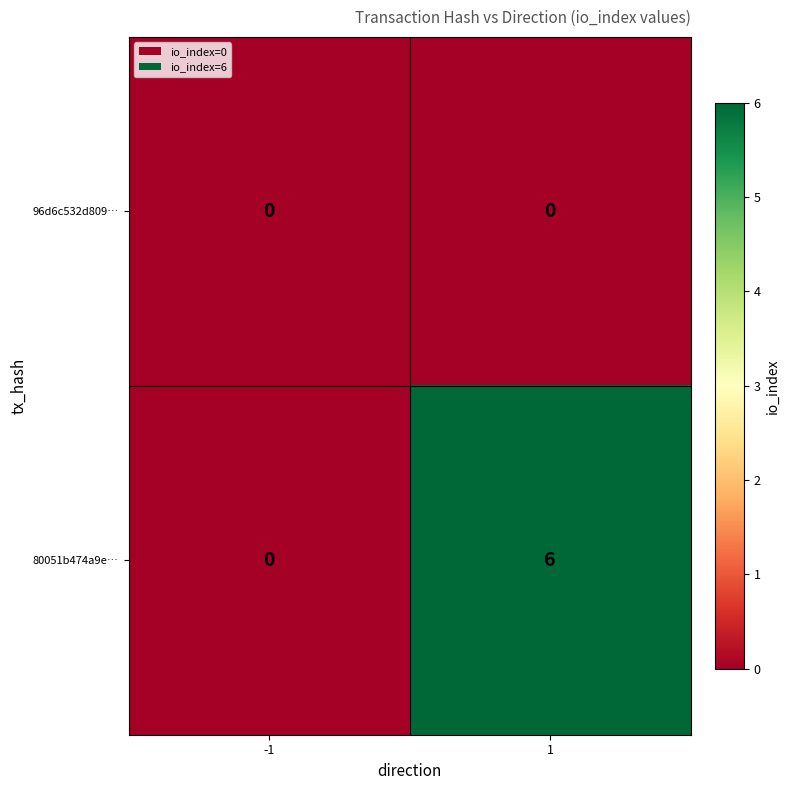

At 1, list the series in order from largest to smallest.

80051b474a9e…, 96d6c532d809…